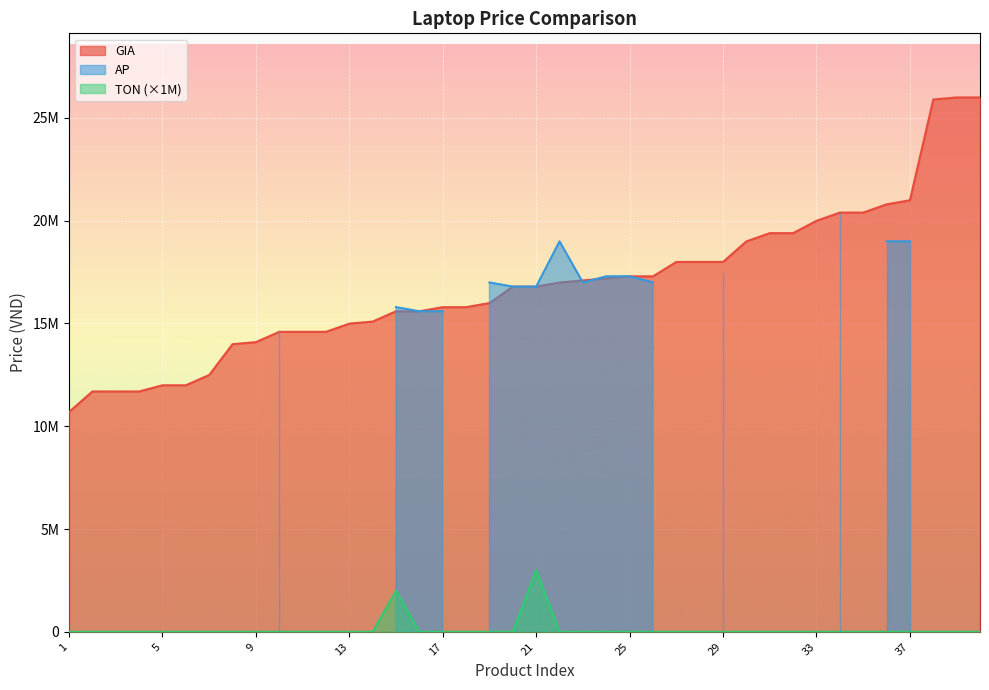

At which category does TON reach its first local peak?

15